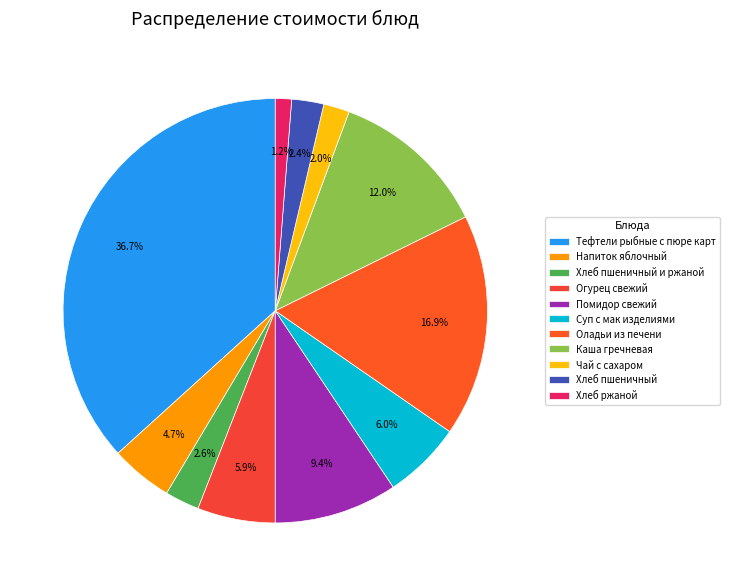

What percentage is NOT represented by Напиток яблочный?

95.3%